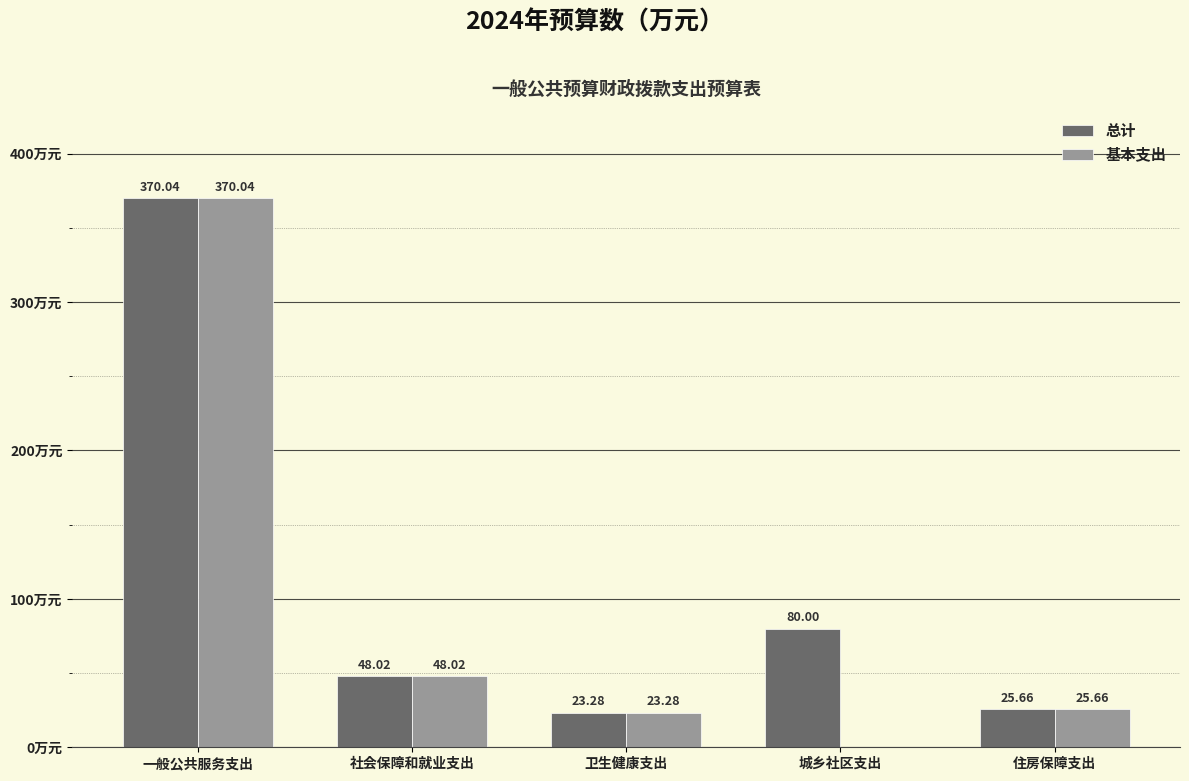

Where is 基本支出 nearest to the value 185?

社会保障和就业支出